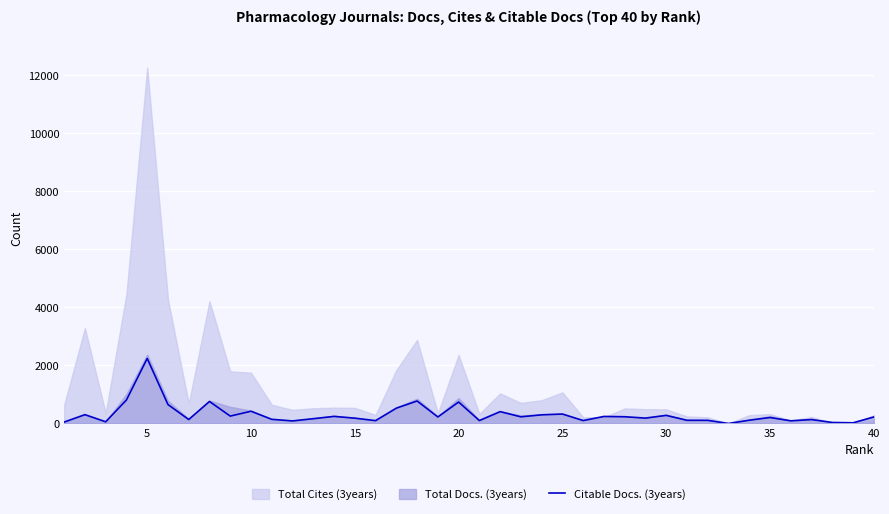

Does the chart display data point markers on the line(s)?

No